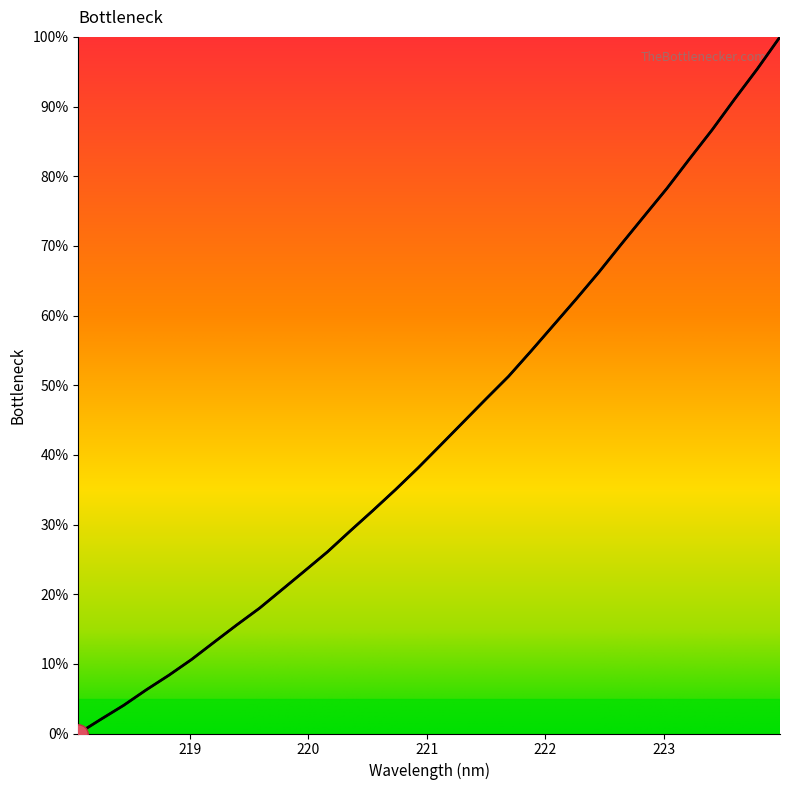

How many lines are shown in the chart?

1